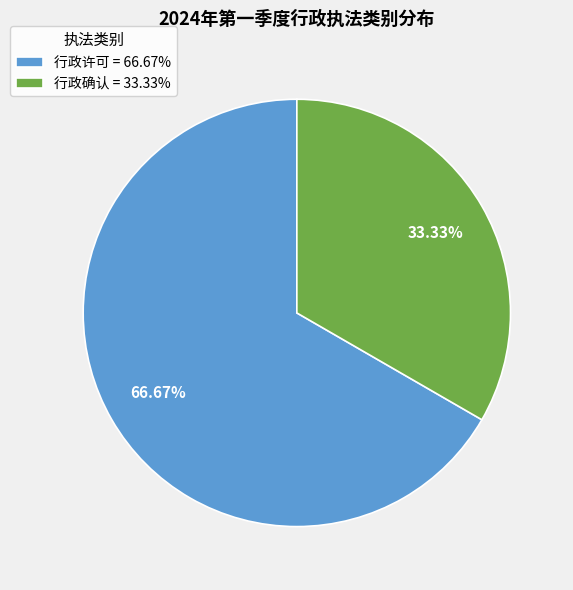

Count the number of slices in the pie.

2